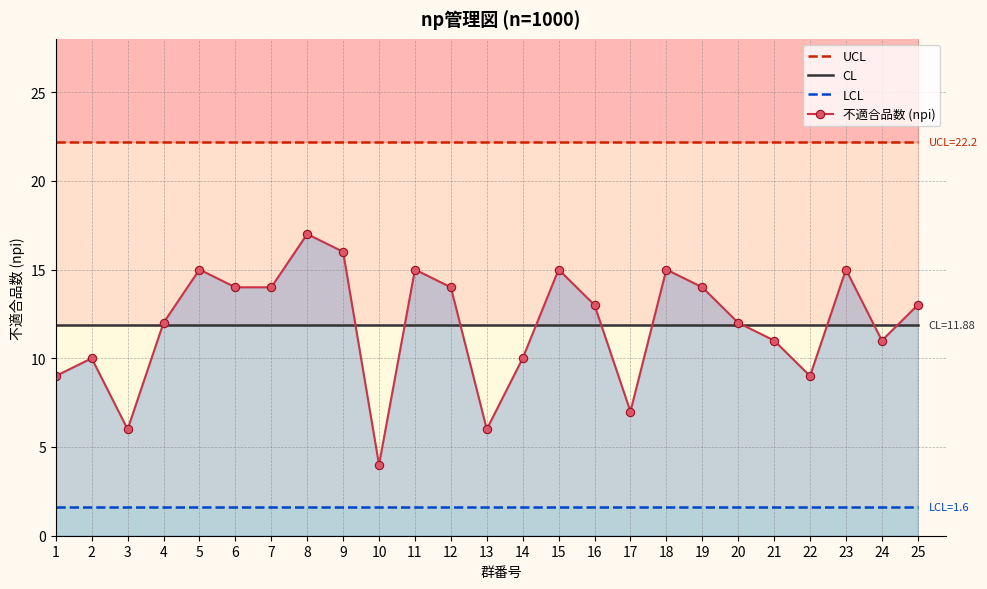

True or false: CL and UCL cross at least once.

False